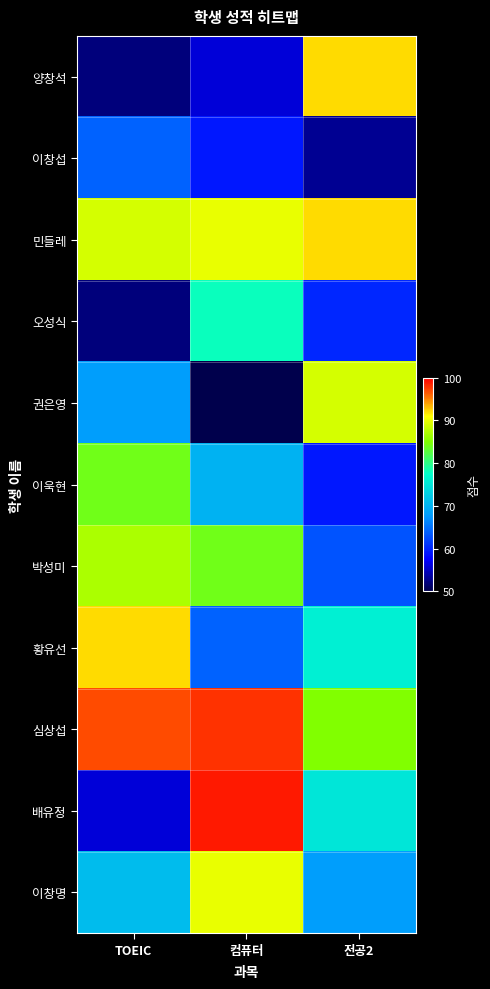

At which category is the sum across all series the highest?

컴퓨터